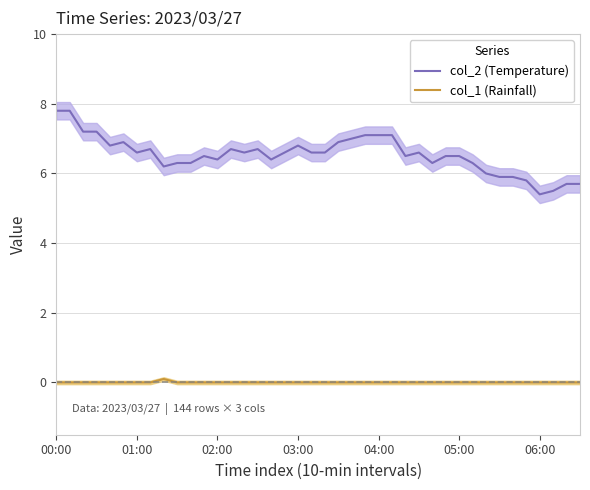

What is the maximum value for col_2 (Temperature)?

7.8